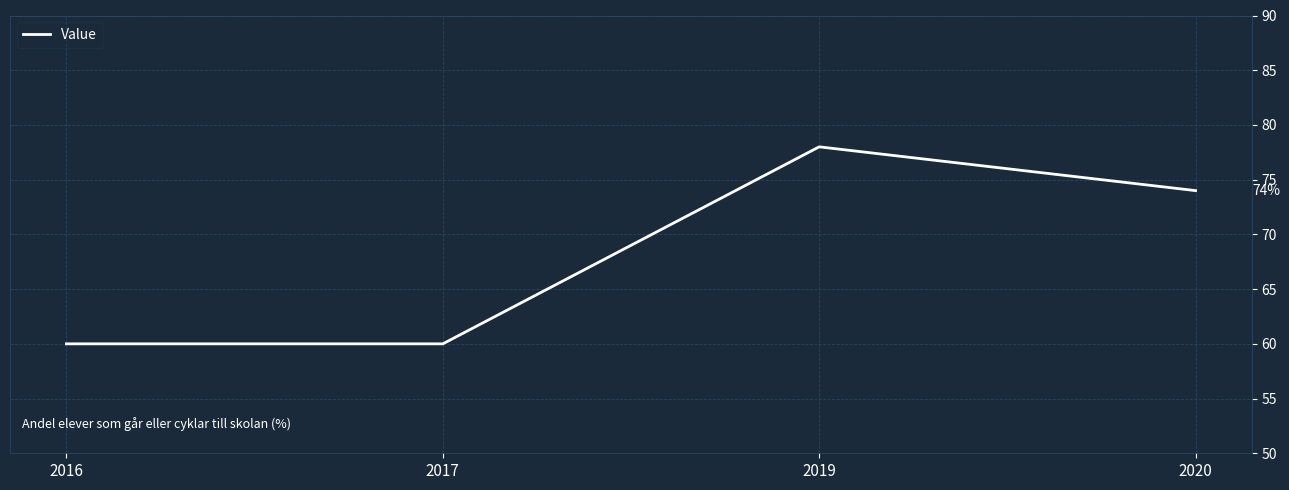

How many values are between 60 and 78?

4